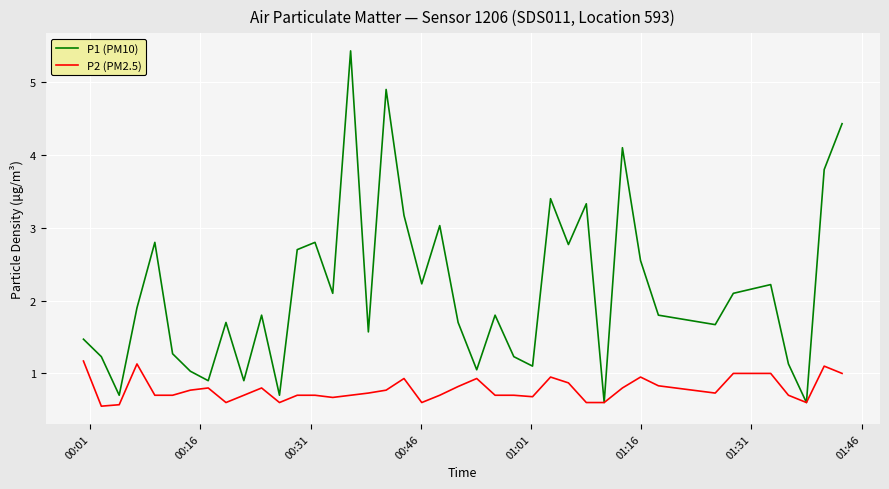

Which series has the widest spread of values?

P1 (PM10)